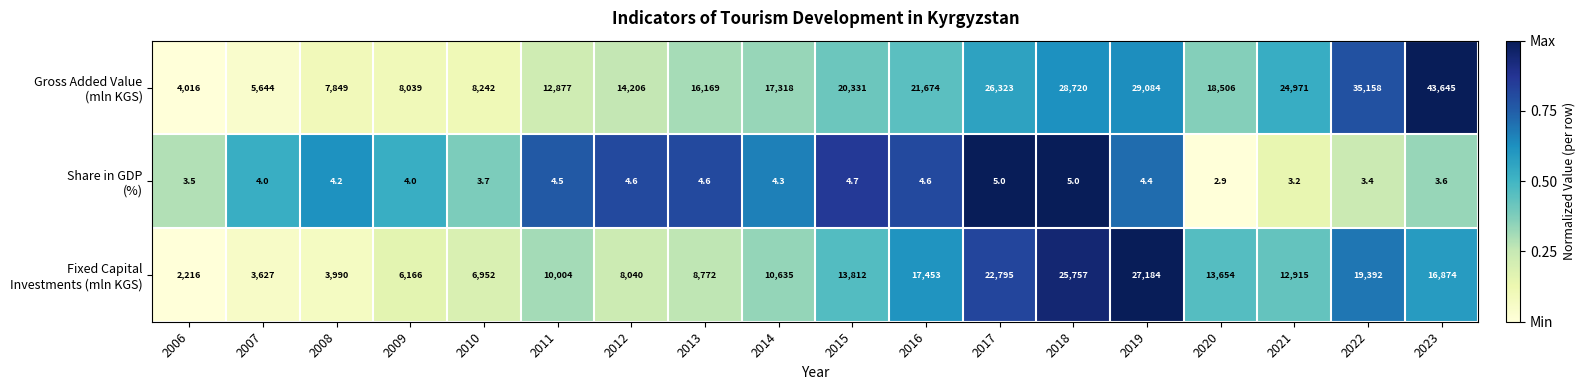

At which category does the chart reach its peak across all series?

2023